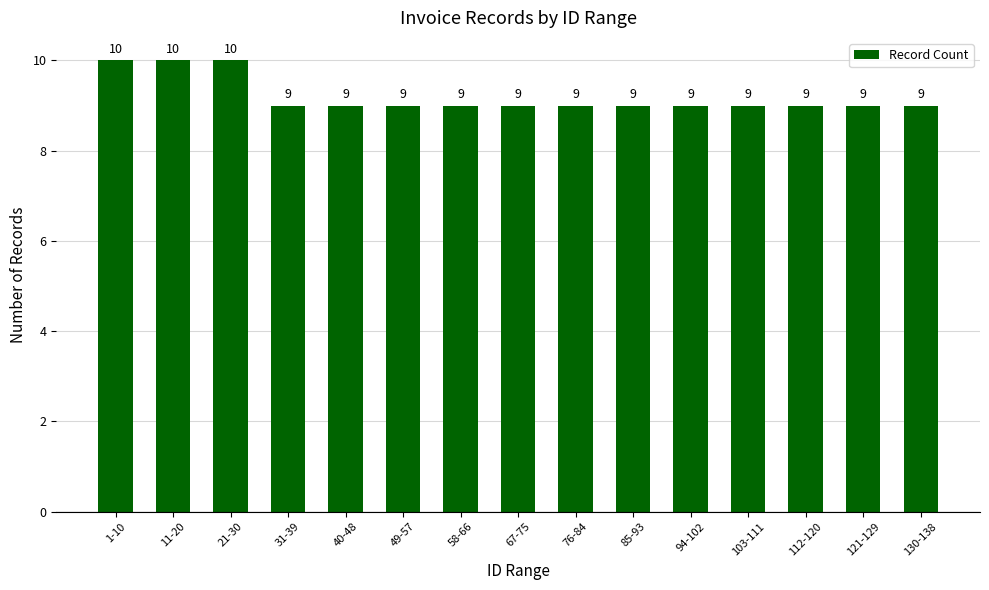

What is the maximum value shown in the chart?

10